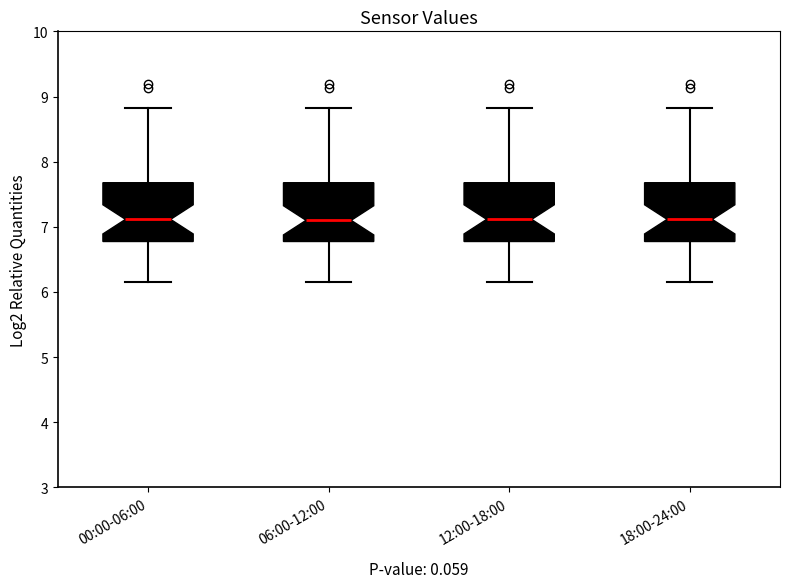

Where does the median line of the box for 06:00-12:00 sit on the y-axis? The values are not printed on the chart, so give them approximately, as read against the axis.

7.1